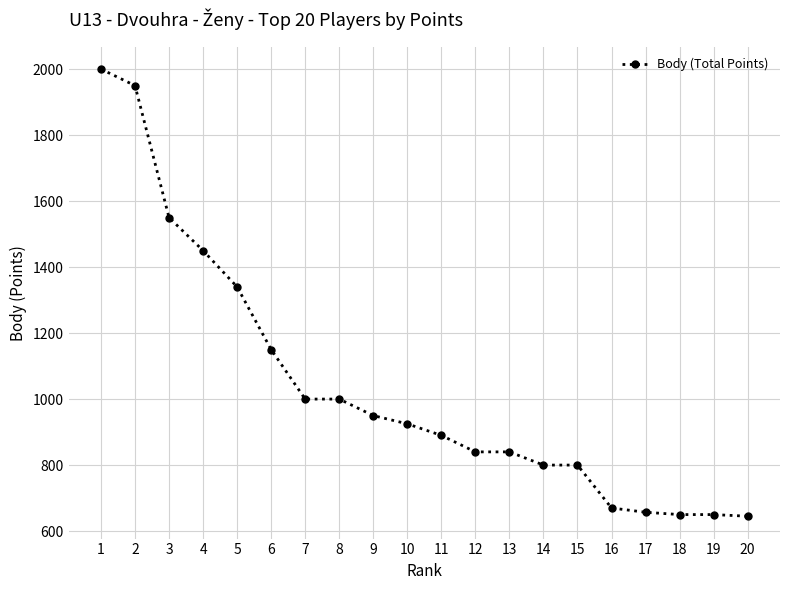

Is it true that the value at 1 is 3298?

False